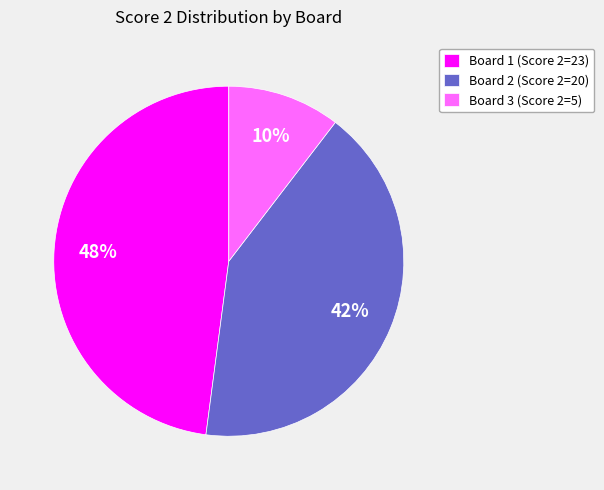

Does Board 1 (Score 2=23) represent more than half of the total?

No